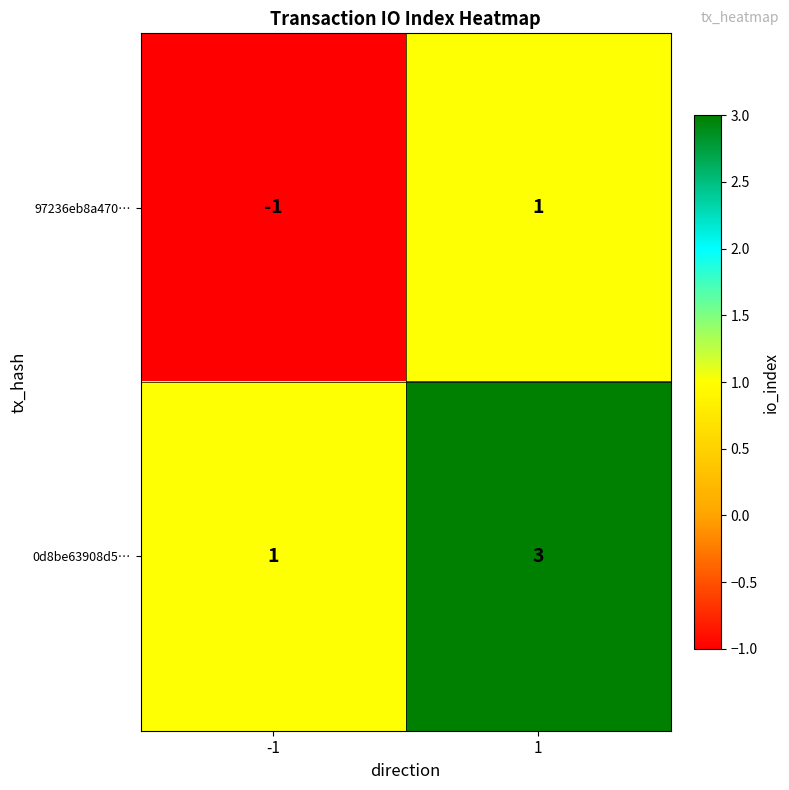

Is it true that 0d8be63908d5… equals 1 at -1?

True